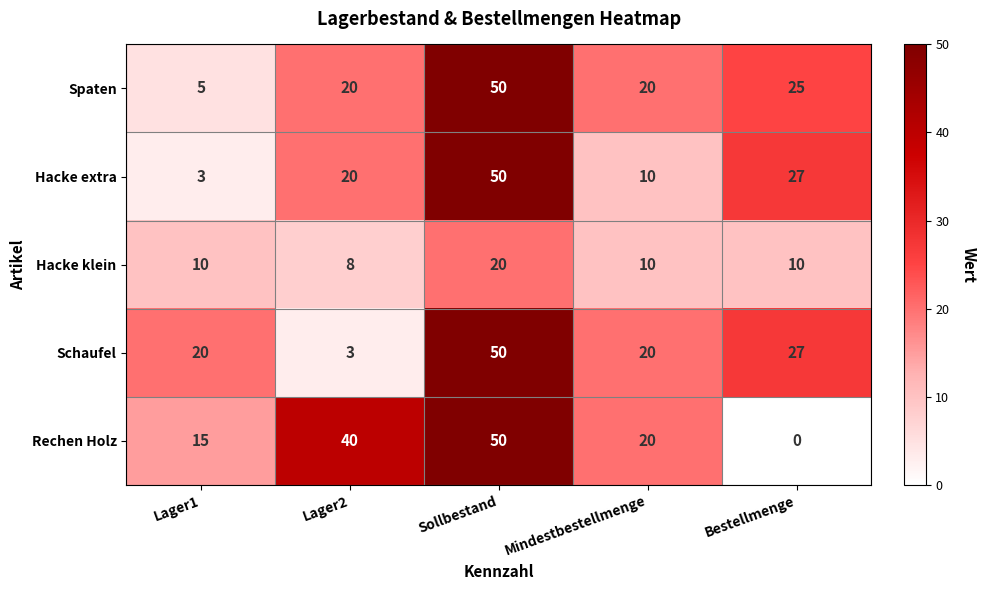

What is the difference between the highest and lowest values at Mindestbestellmenge?

10